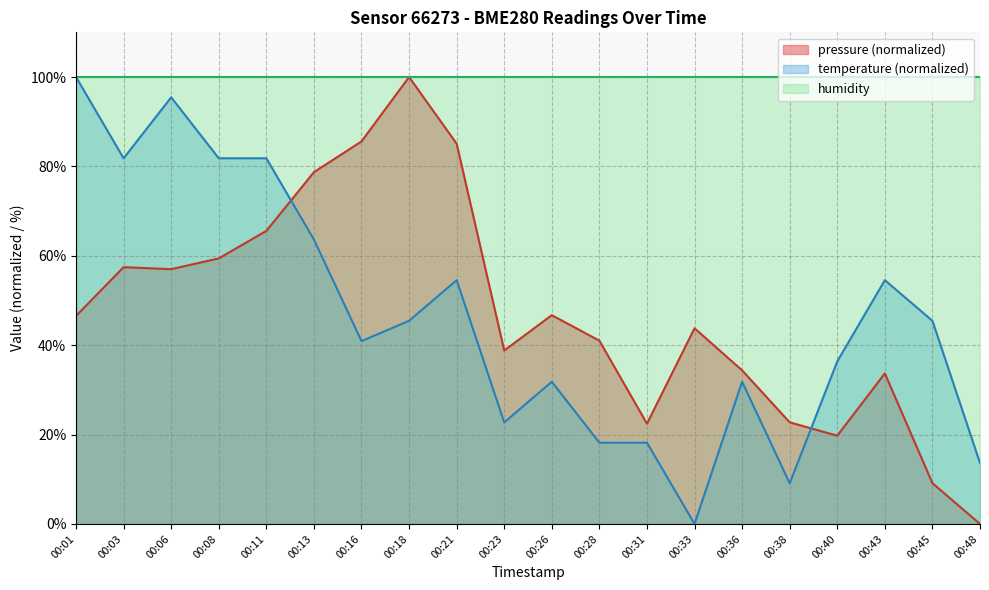

True or false: pressure has a value of 85.6 at 00:16.

True